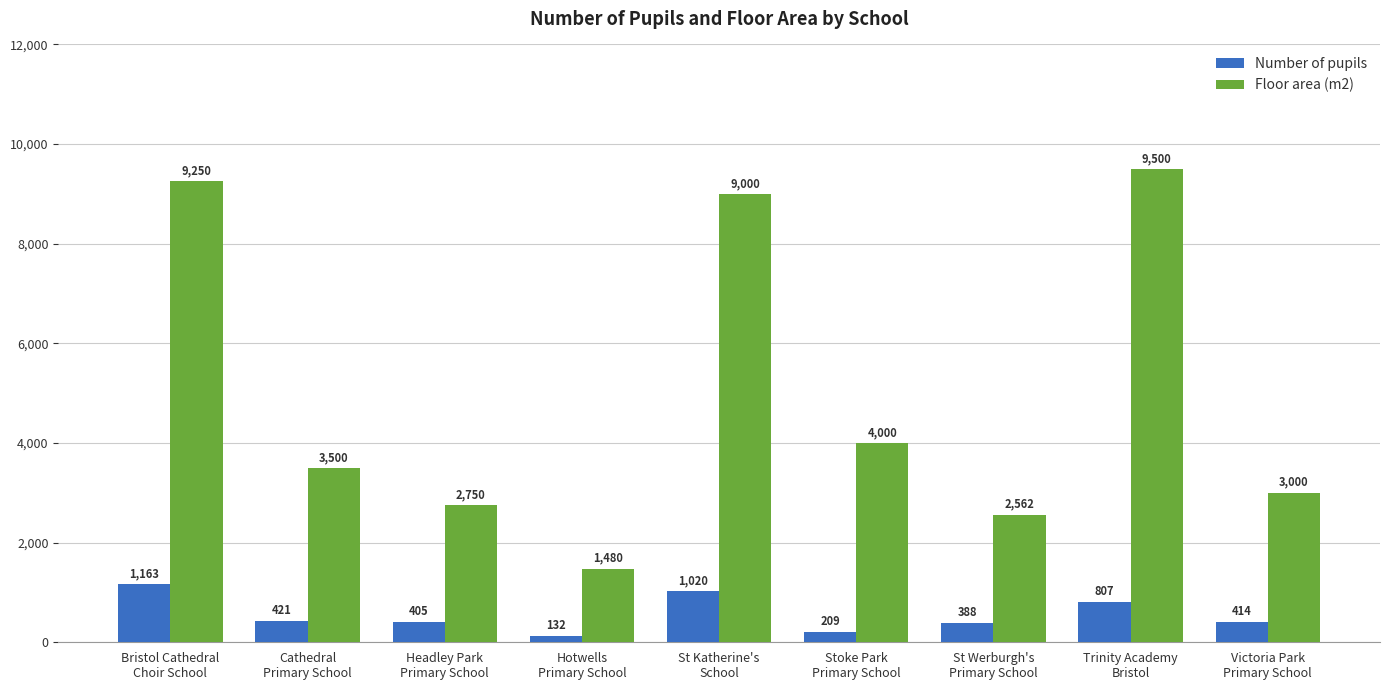

What value does the Floor area (m2) series have at Headley Park
Primary School, to the nearest 50?

2750